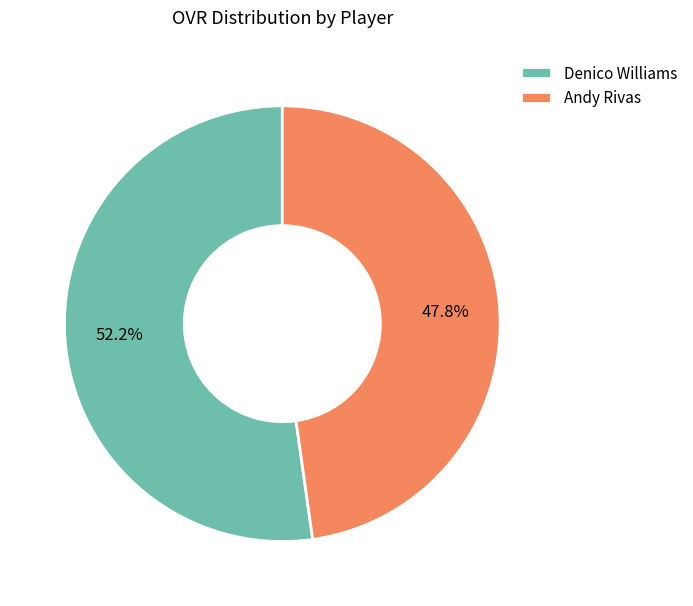

Between Andy Rivas and Denico Williams, which is larger?

Denico Williams